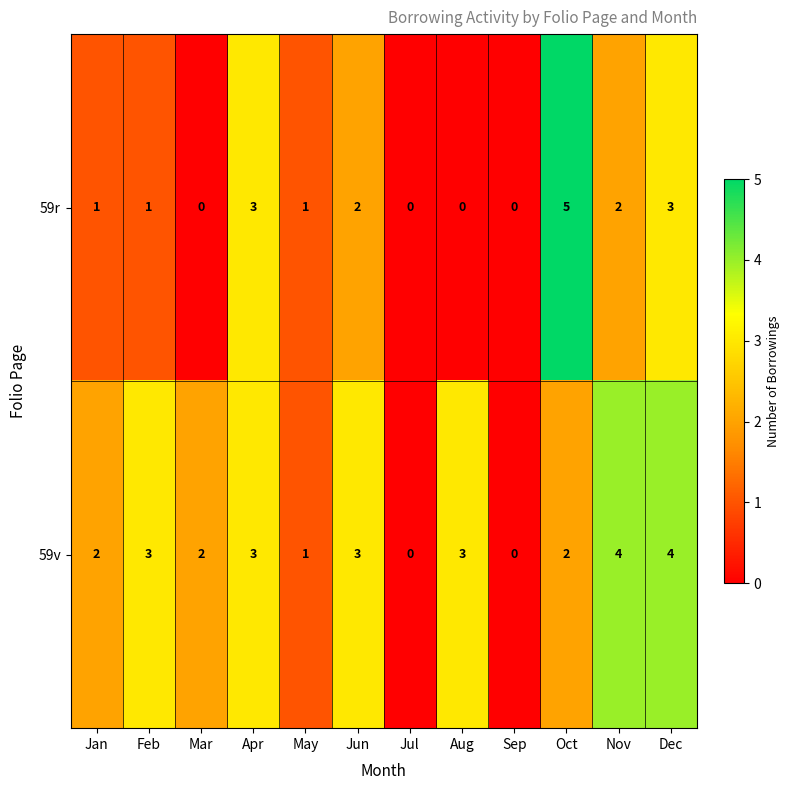

List the series in order of their peak value, highest first.

59r, 59v